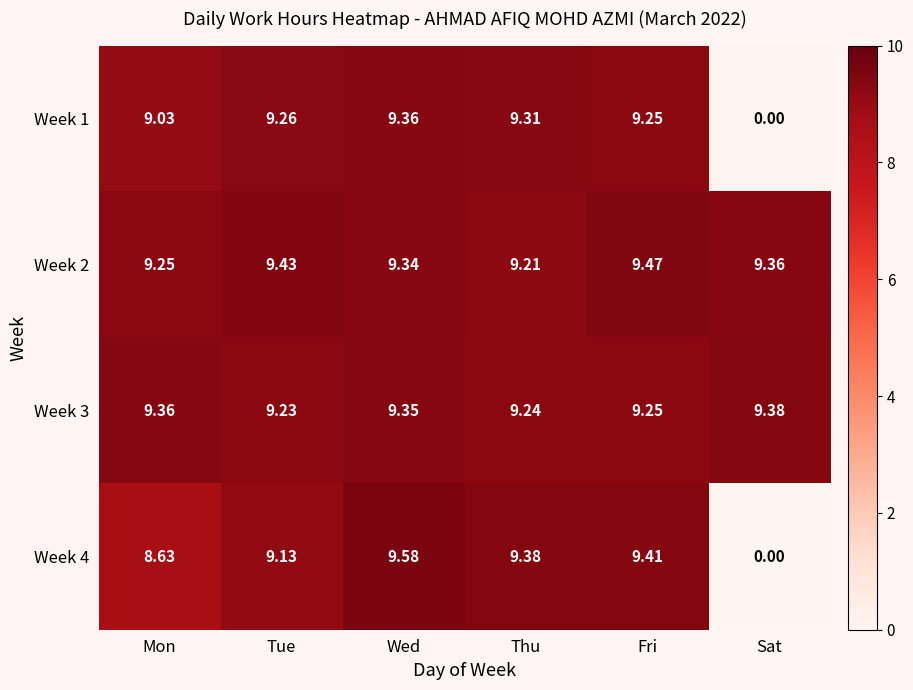

Which category has the highest value in the Week 2 series?

Fri